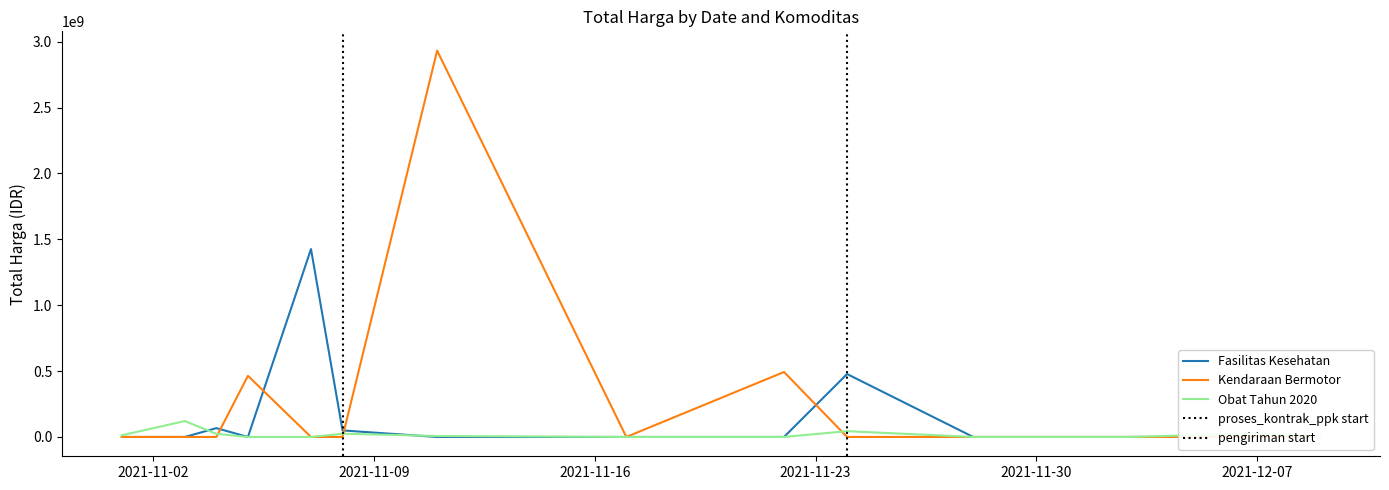

What is the maximum value shown in the chart?

2892122000